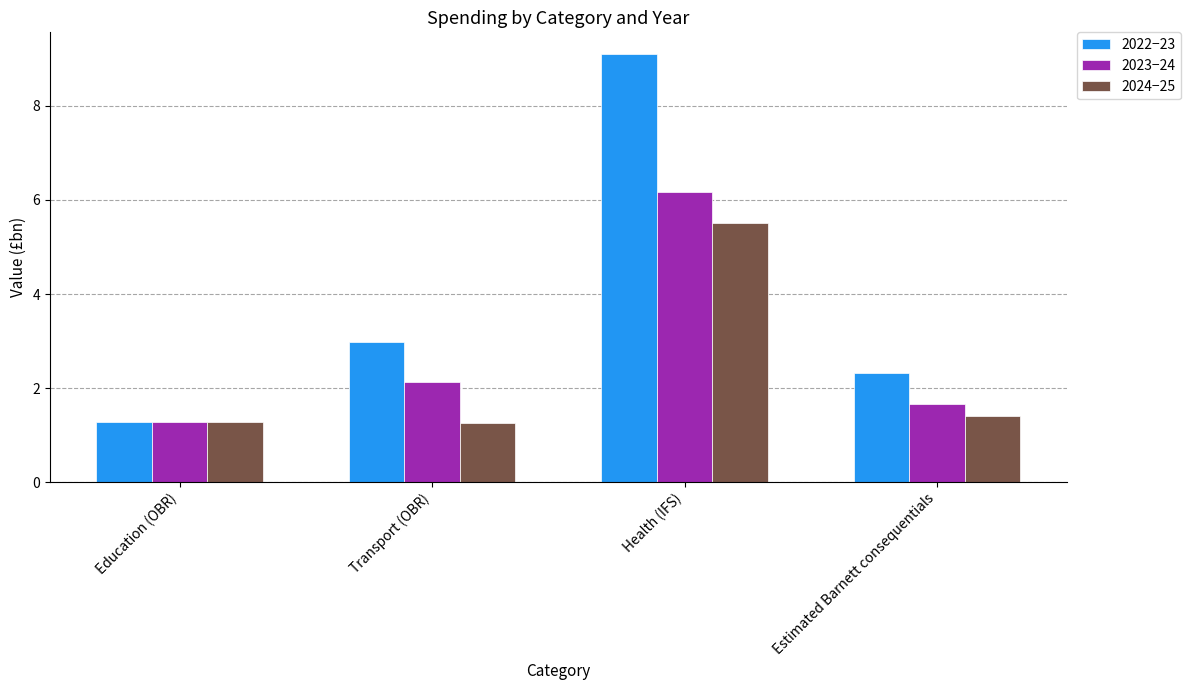

What is the value of the 2022−23 bar at the 4th from the left?

2.3